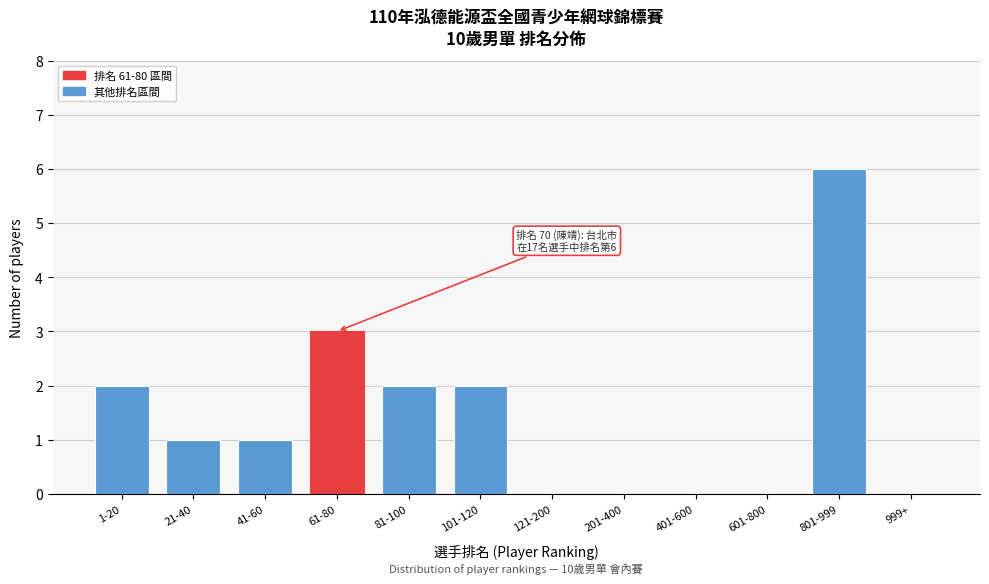

Reading left to right, what are all the values shown in this chart?

1-20=2	21-40=1	41-60=1	61-80=3	81-100=2	101-120=2	121-200=0	201-400=0	401-600=0	601-800=0	801-999=6	999+=0